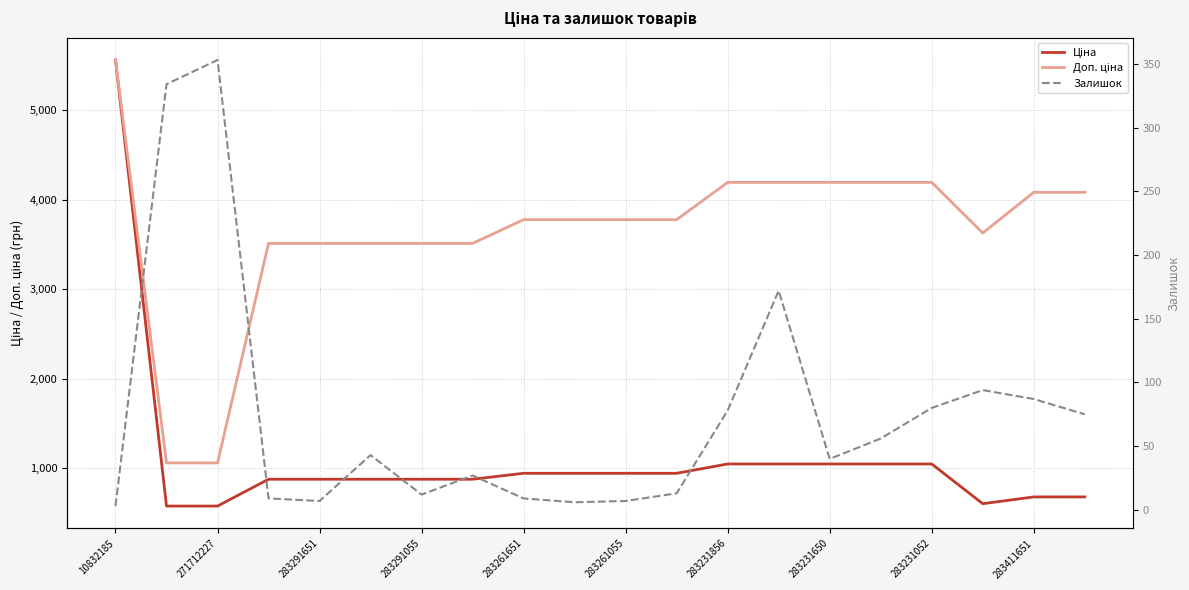

True or false: Доп. ціна and Залишок intersect in this chart.

False